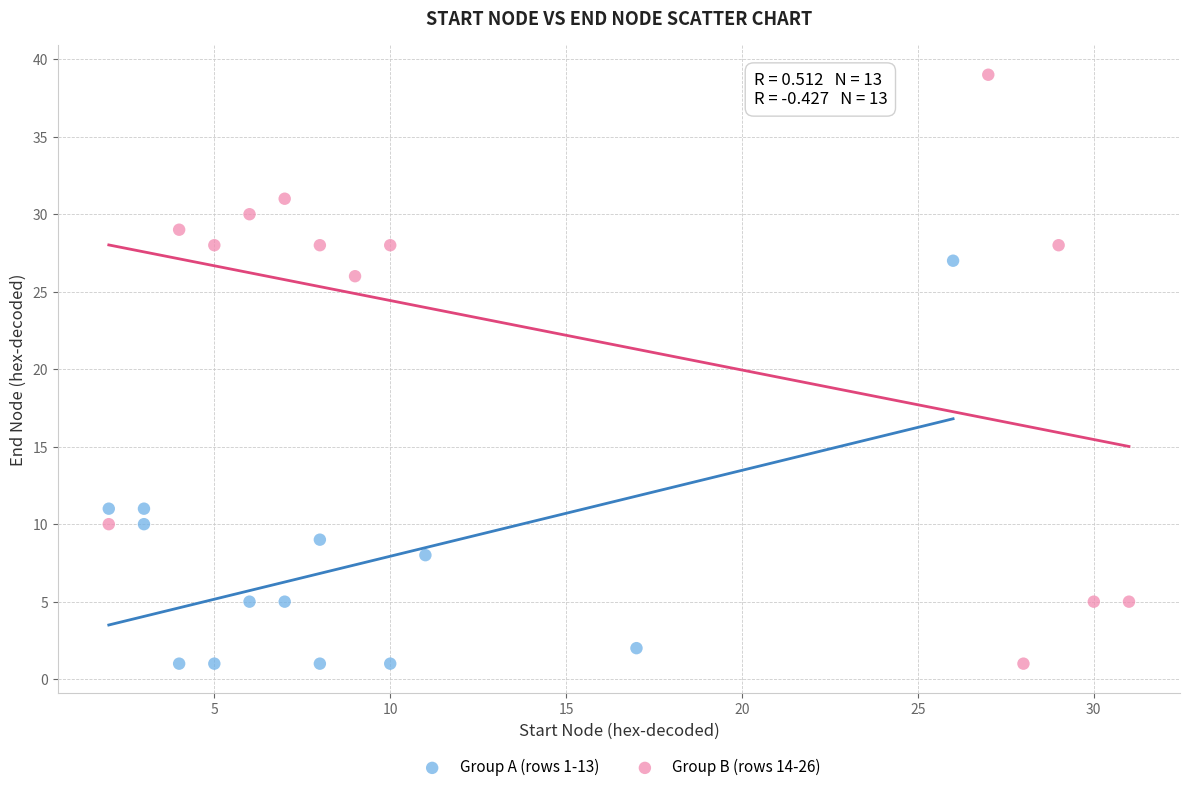

Which series has the widest spread of Y values?

Group B (rows 14-26)